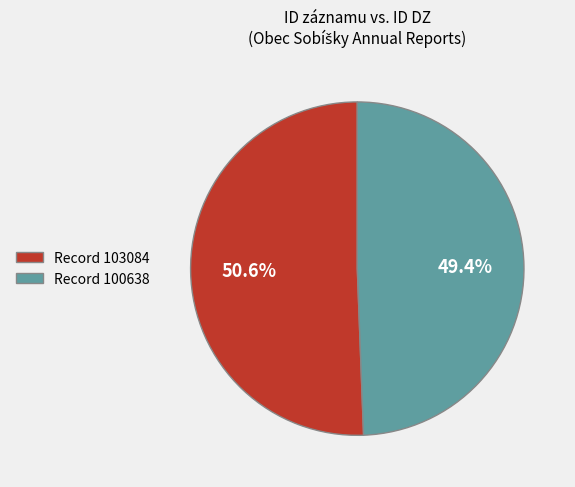

Which category has the smallest portion of the pie?

Record 100638